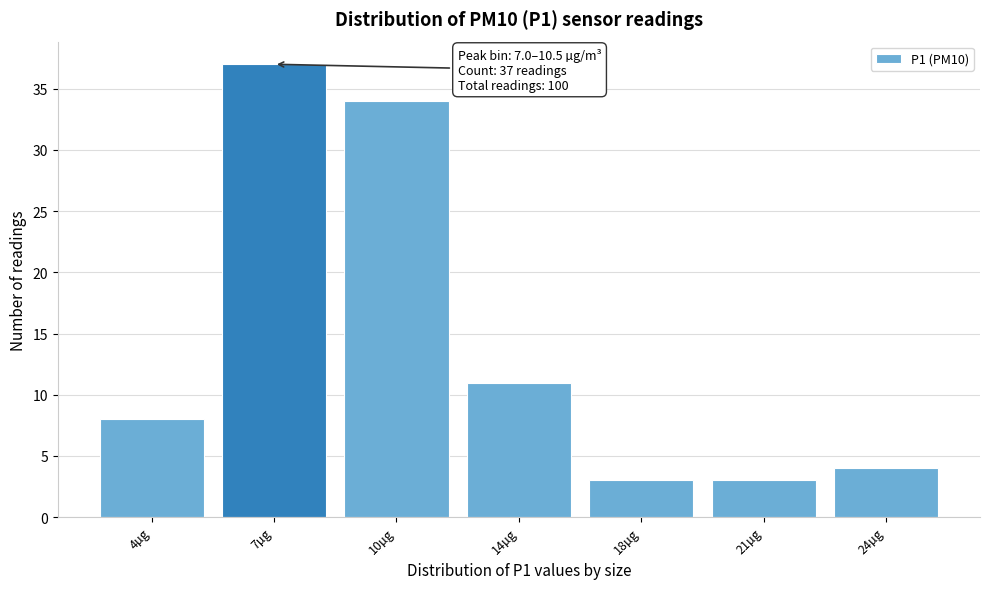

Reading left to right, list all the values displayed in this chart.

4µg=8	7µg=37	10µg=34	14µg=11	18µg=3	21µg=3	24µg=4